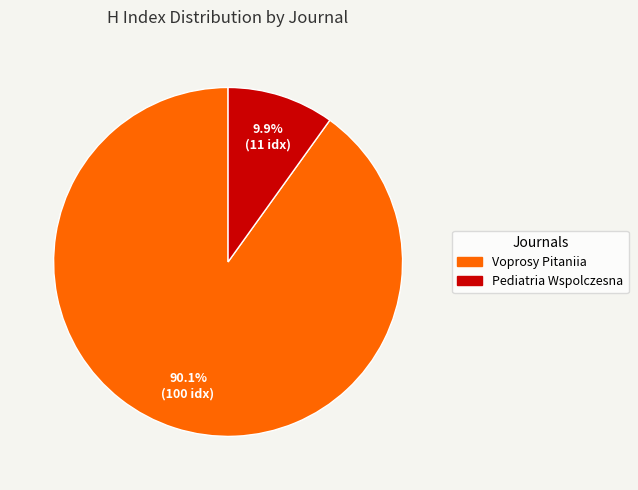

How many slices are in this pie chart?

2